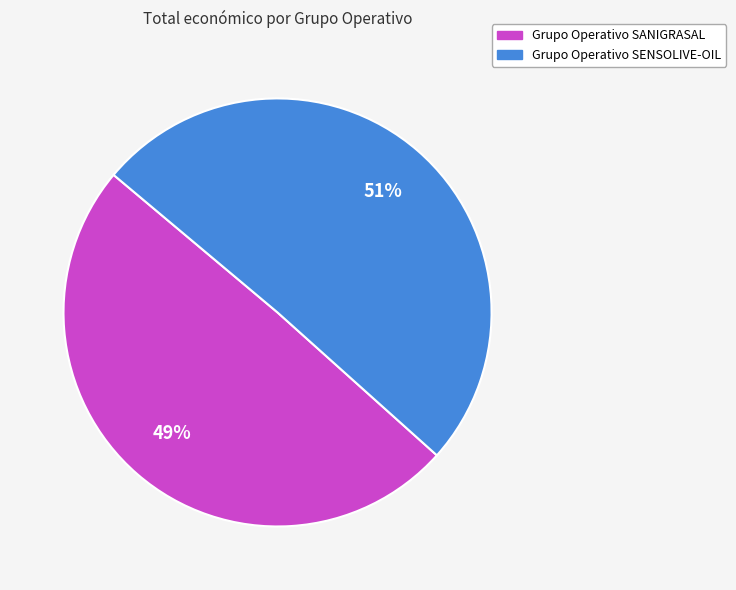

Which slice represents more than half of the pie?

Grupo Operativo SENSOLIVE-OIL